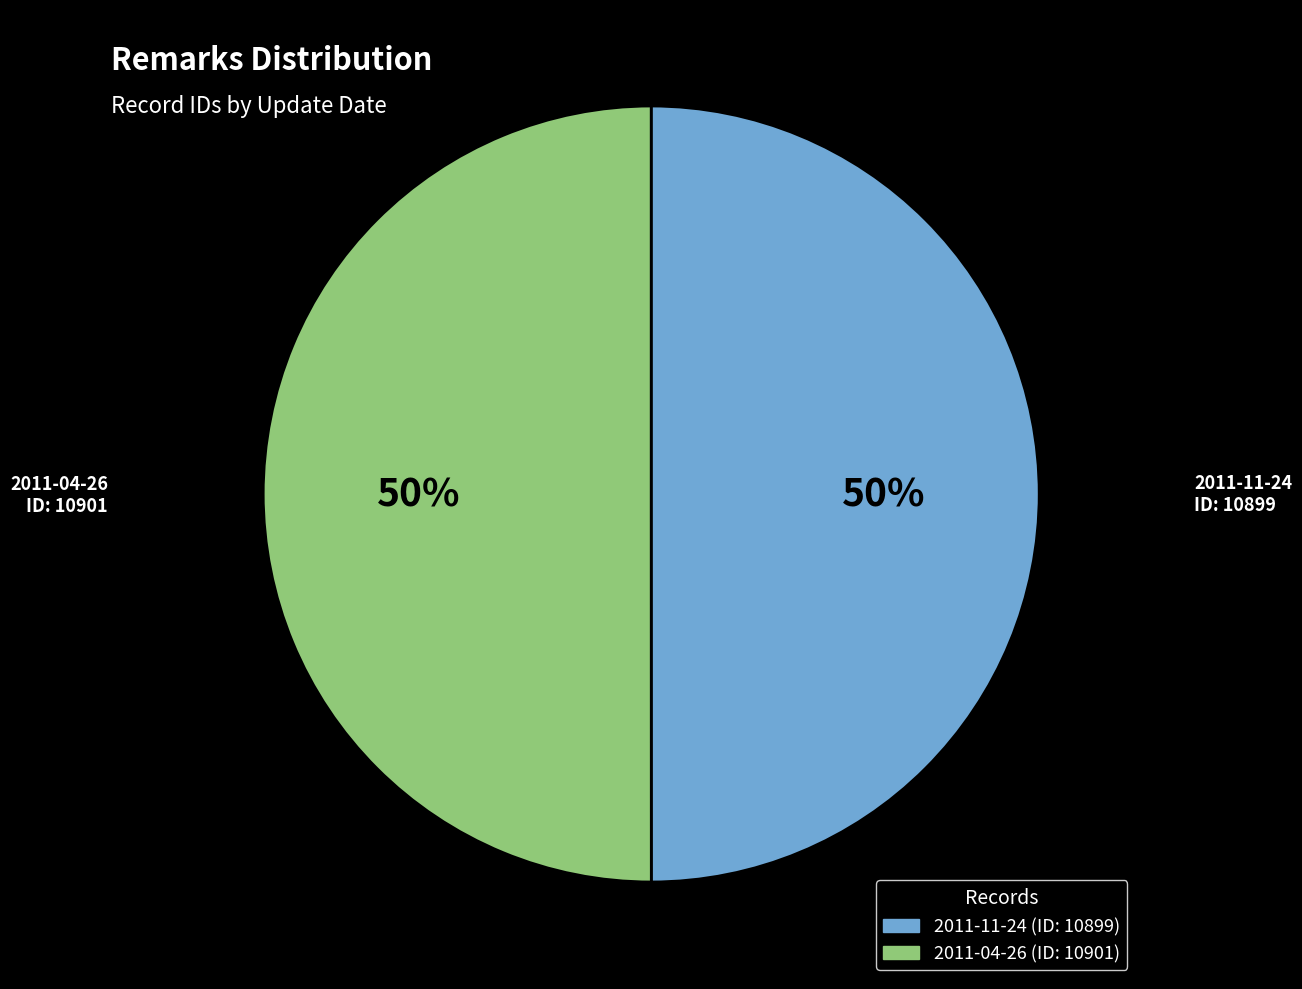

To the nearest percent, what percentage of the pie is 2011-11-24?

50%